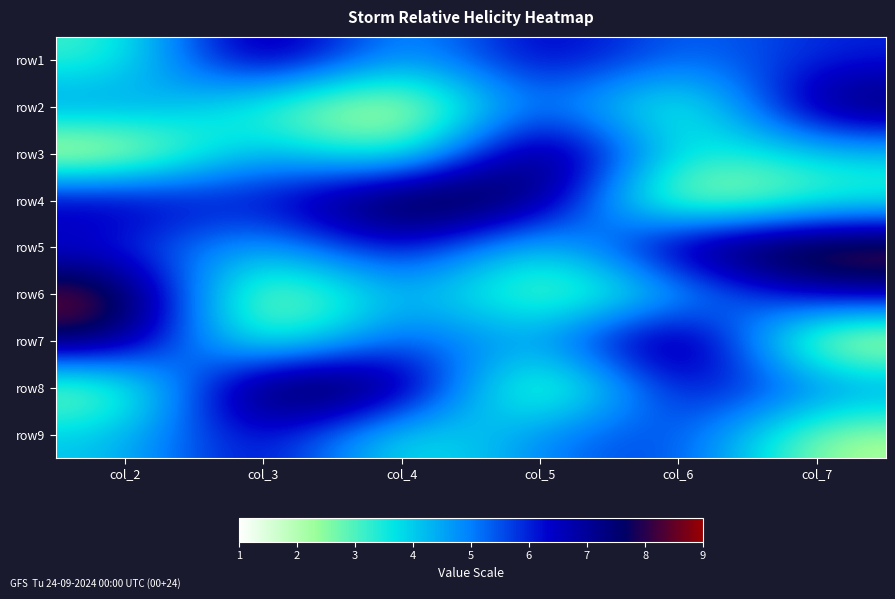

What is the total value across all series at col_4?

45